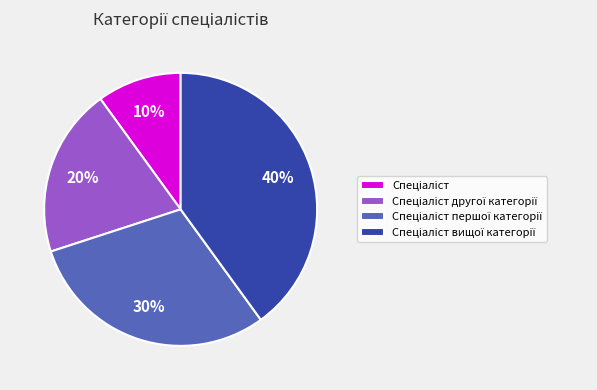

To the nearest percent, what is the average slice percentage?

25%